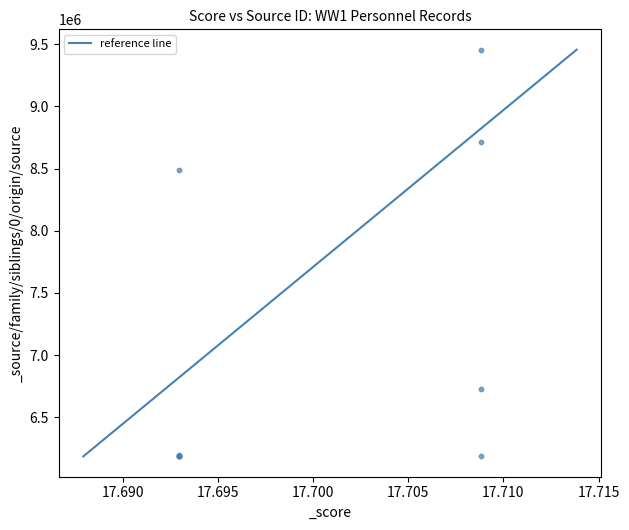

What Y value in the scatter plot is closest to 7820962?

8491836